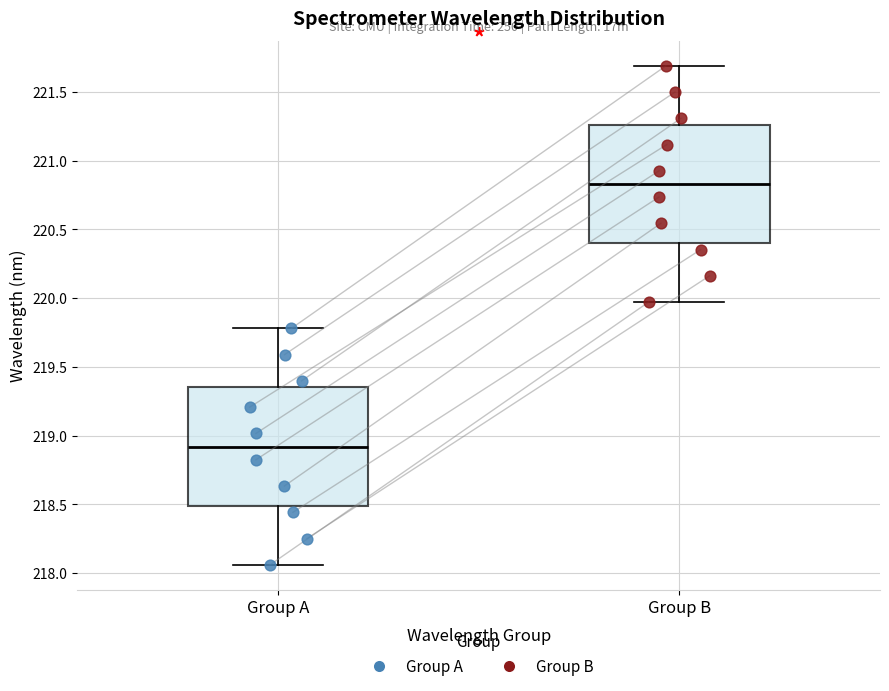

Reading left to right, read every box against the y-axis: the position of its median line, the range the box covers, and the ends of its whiskers. The values are not printed on the chart, so give them approximately, as read against the axis.

Group A: median 218.90, box 218.50 to 219.35, whiskers 218.05 to 219.80
Group B: median 220.85, box 220.40 to 221.25, whiskers 219.95 to 221.70